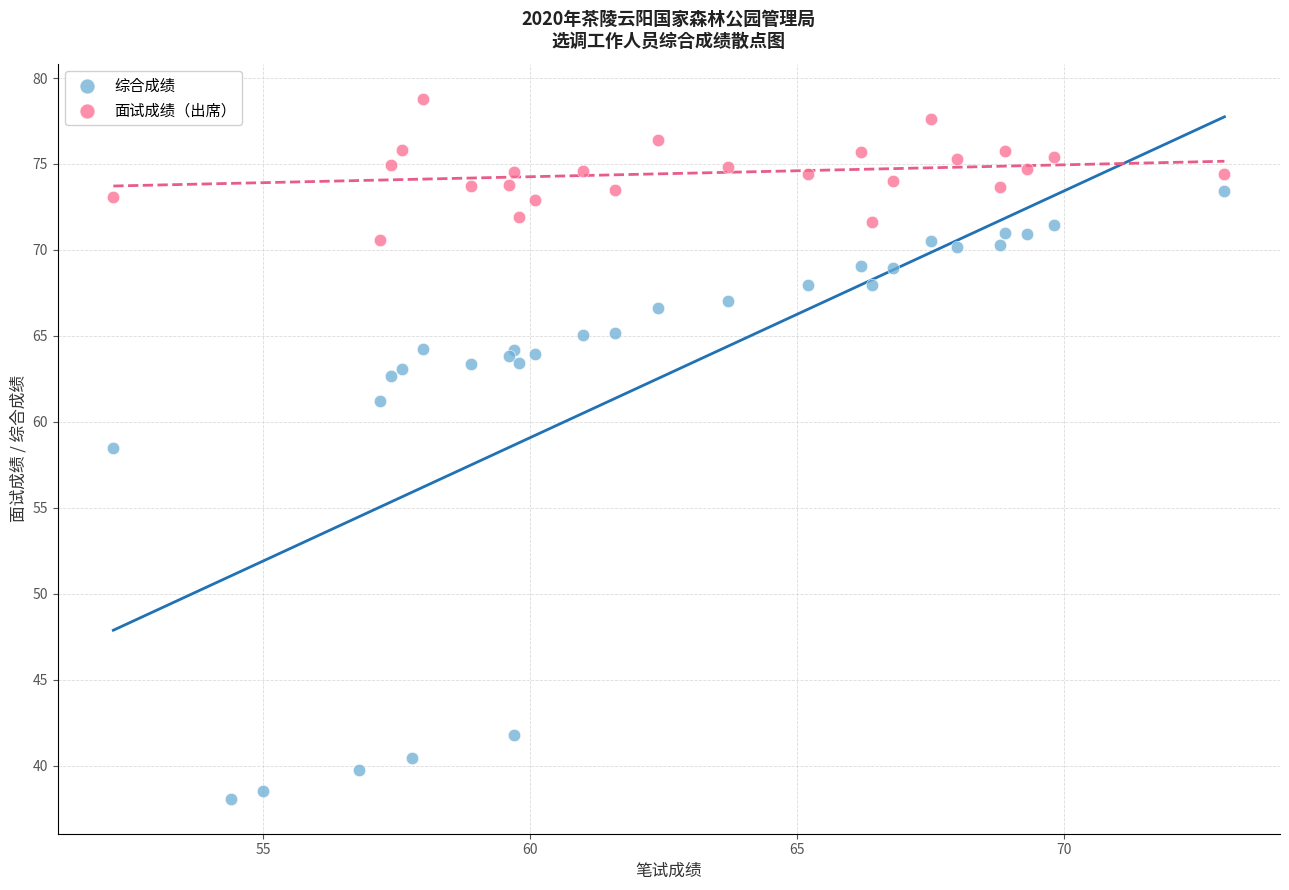

What are all the series names shown in the legend?

综合成绩, 面试成绩（出席）